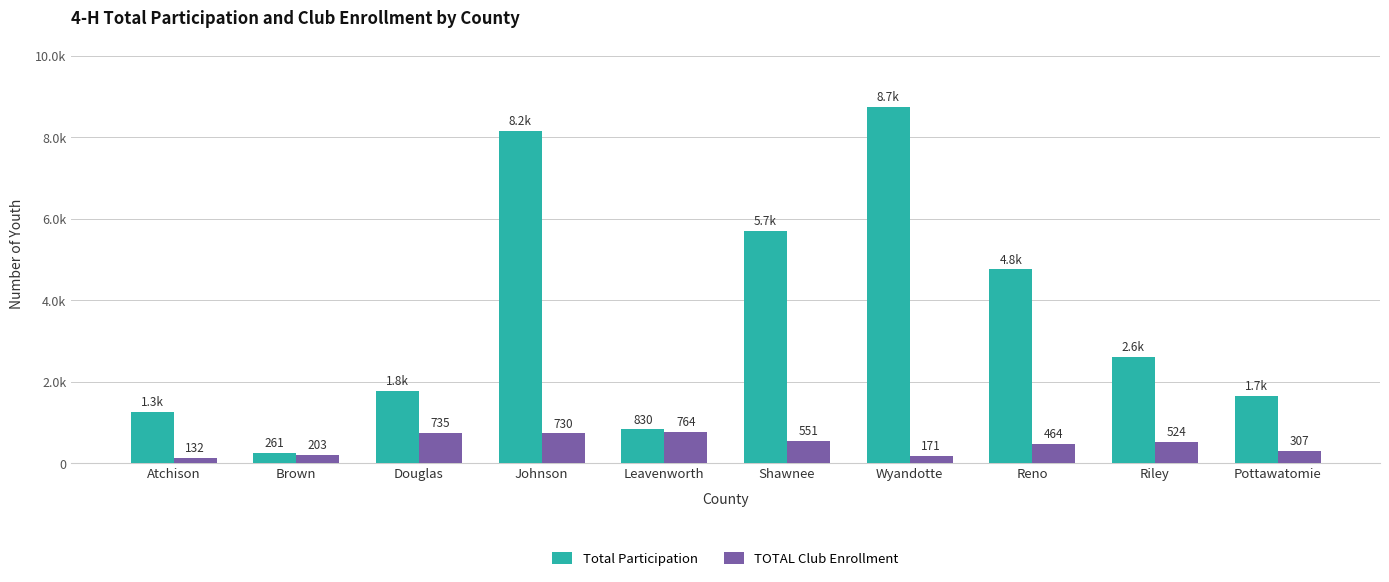

Does the chart contain stacked bars?

No